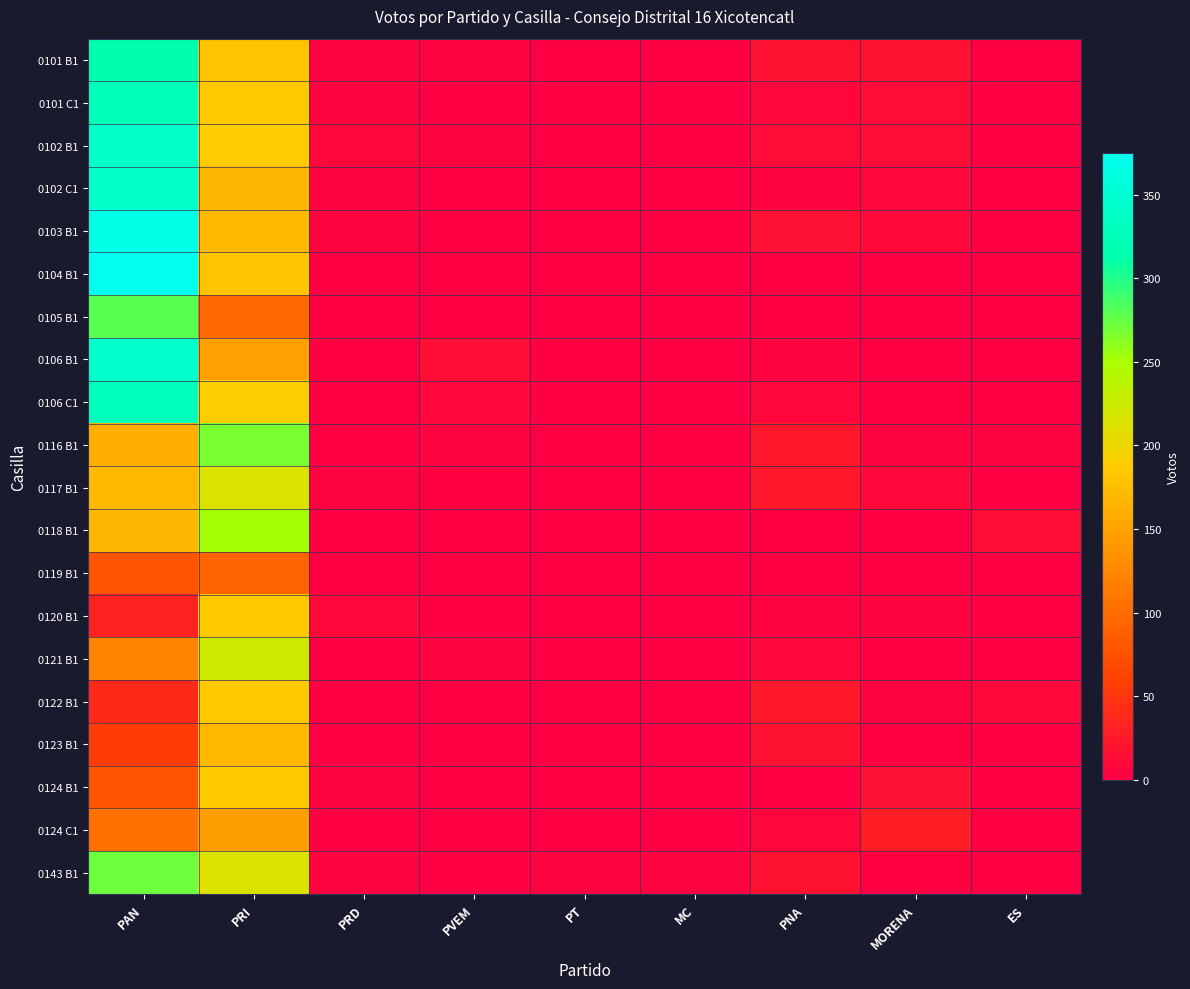

Which series has the widest spread of values?

0104 B1